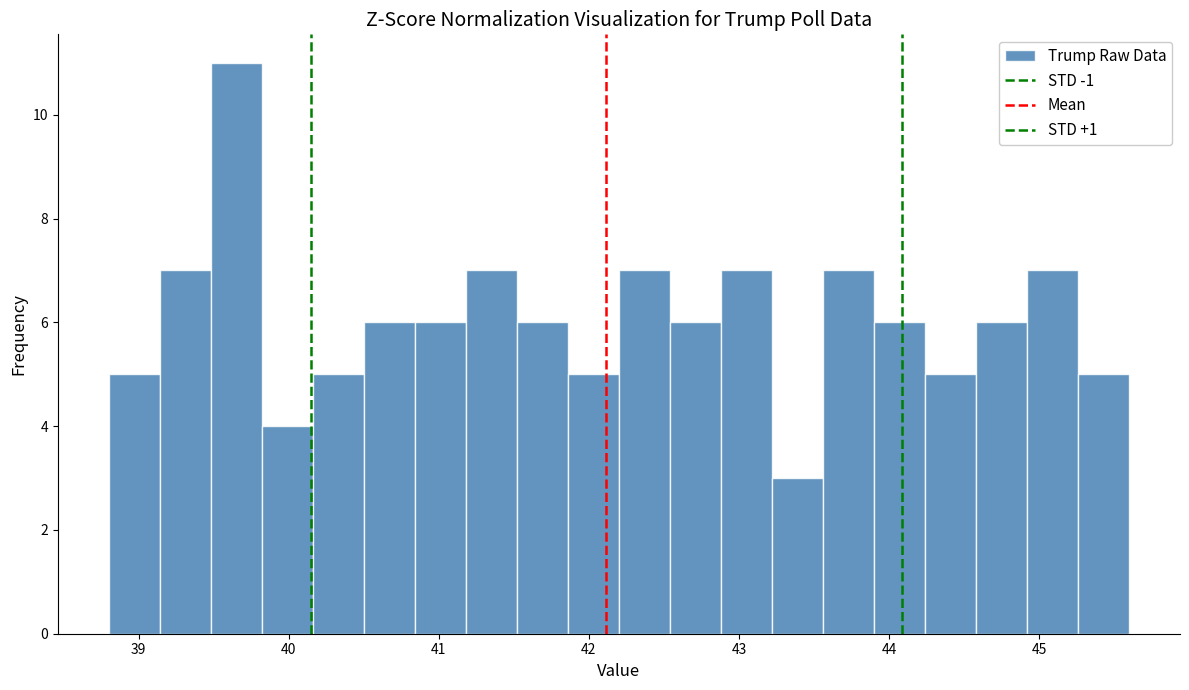

Around what value on the x-axis is the tallest bar? Give the approximate position of its centre, as read against the axis.

39.7